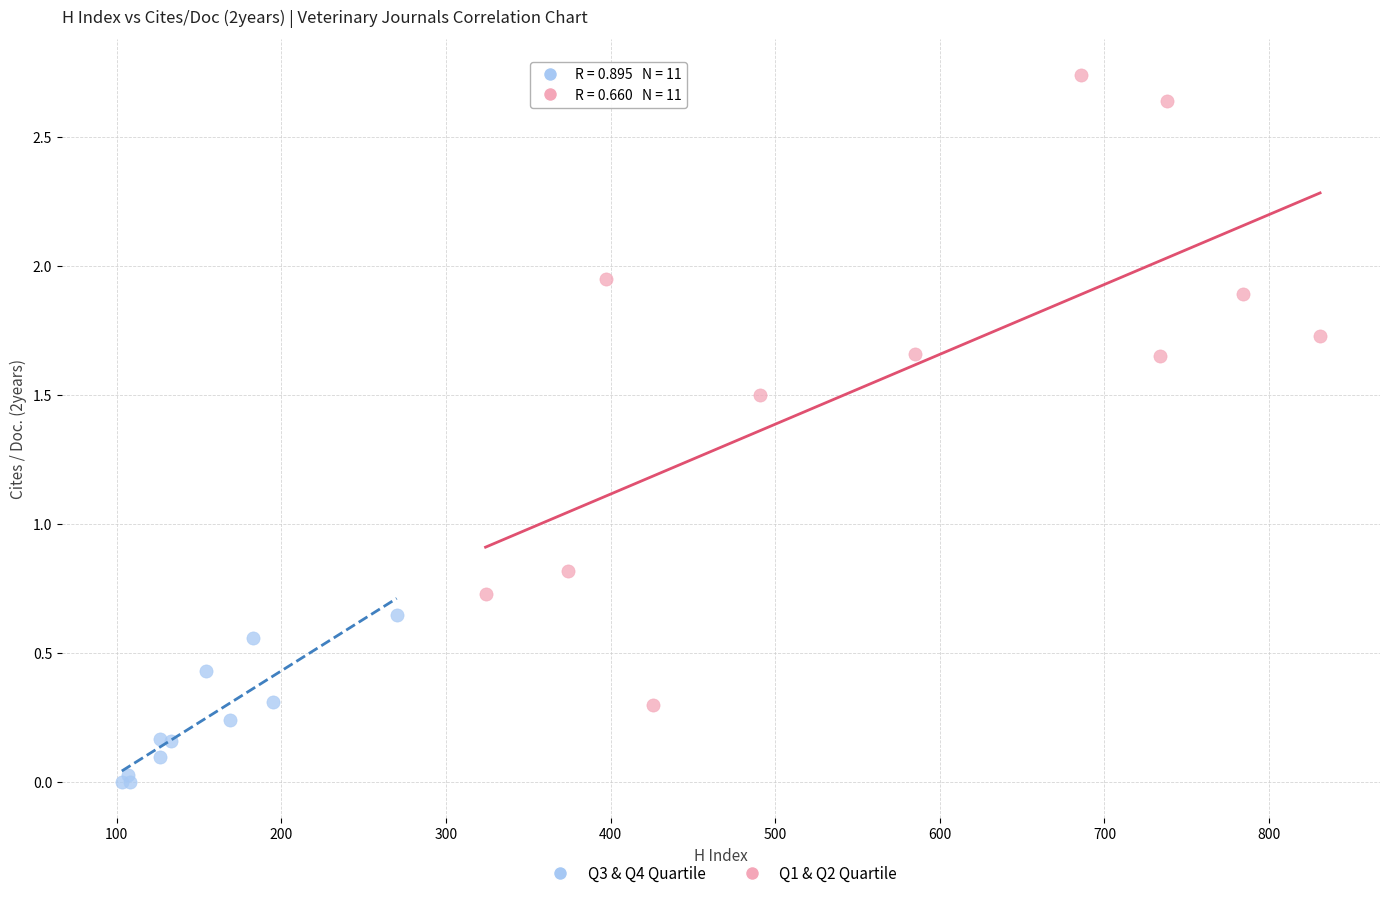

Which series contains the lowest Y value?

Q3 & Q4 Quartile